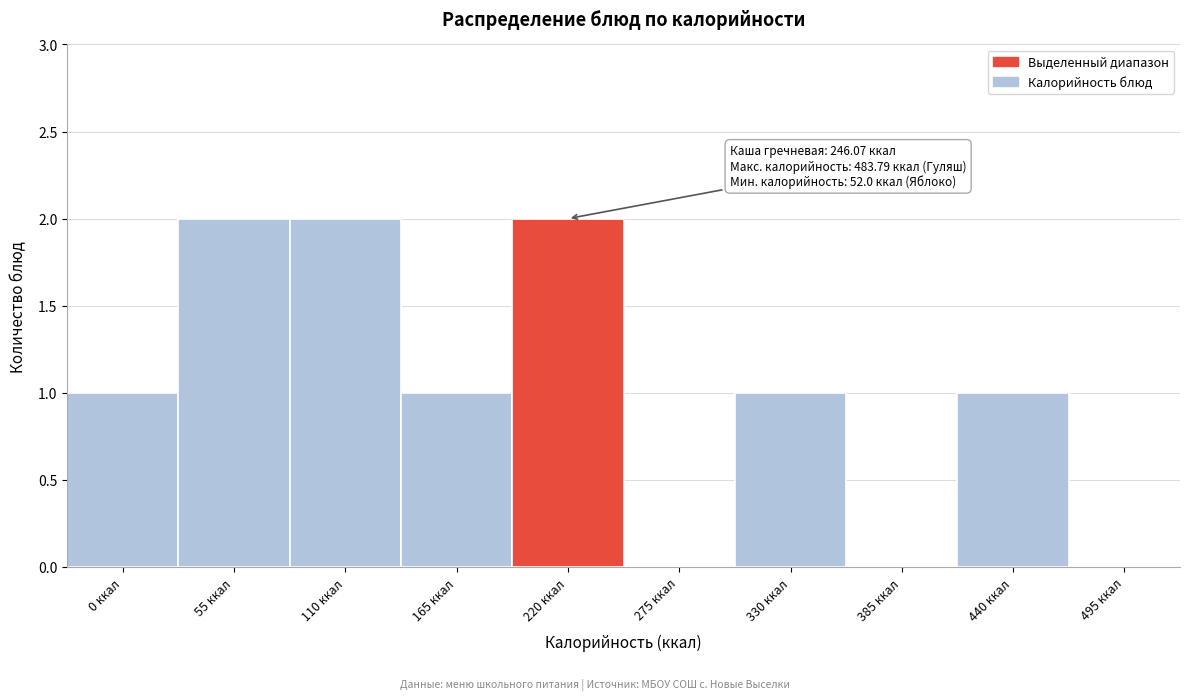

Reading left to right, list all the values displayed in this chart.

0 ккал=1	55 ккал=2	110 ккал=2	165 ккал=1	220 ккал=2	275 ккал=0	330 ккал=1	385 ккал=0	440 ккал=1	495 ккал=0